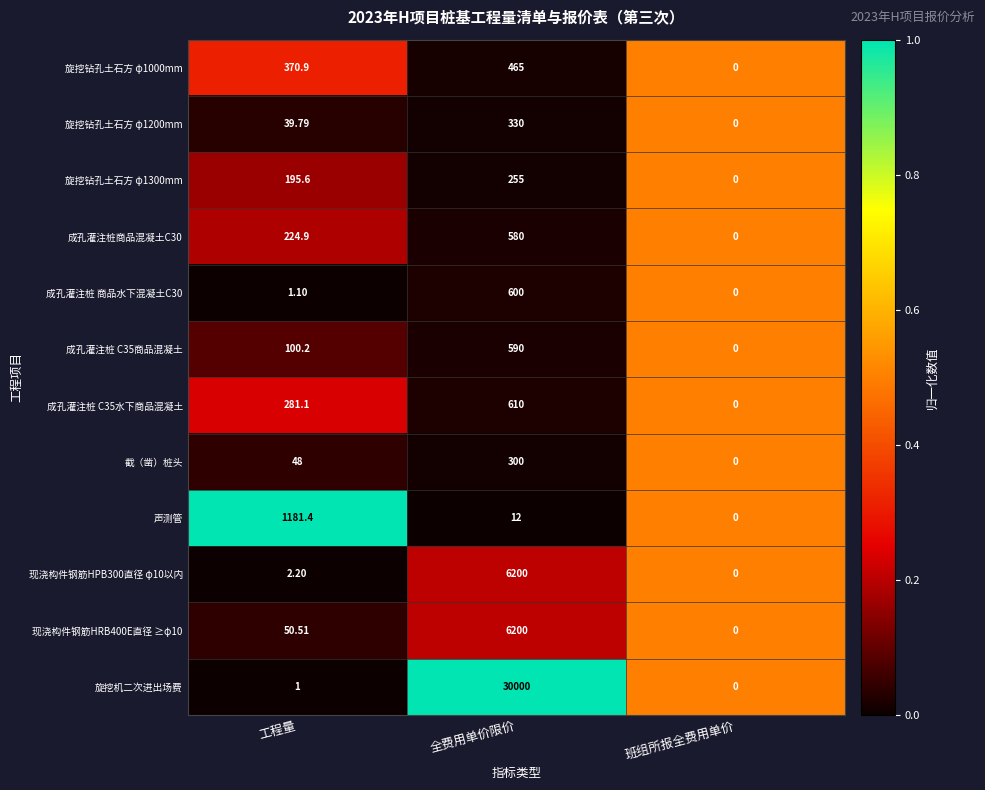

Which label corresponds to the smallest value in the chart?

班组所报全费用单价